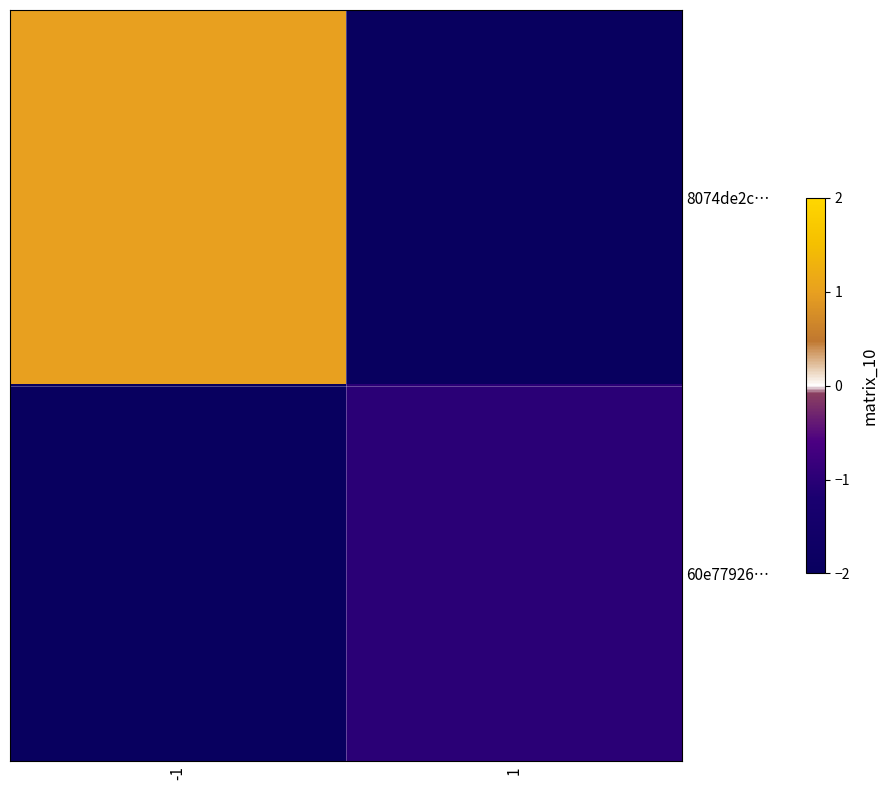

Reading left to right, extract all data points from this chart.

8074de2c…: -1=1.0	1=-2.5
60e77926…: -1=-2.5	1=-1.0